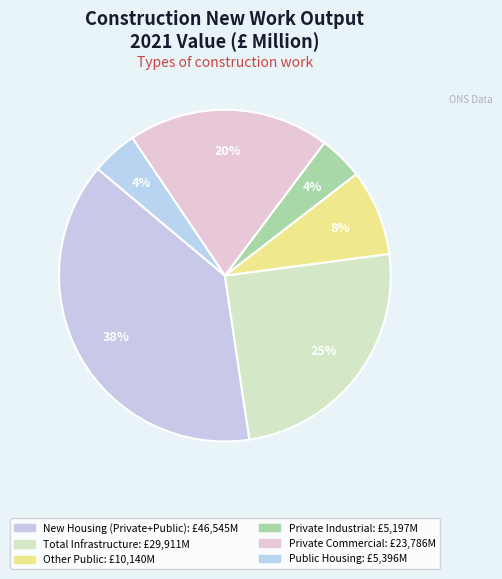

Is it true that Private Commercial is 10% of the pie?

False